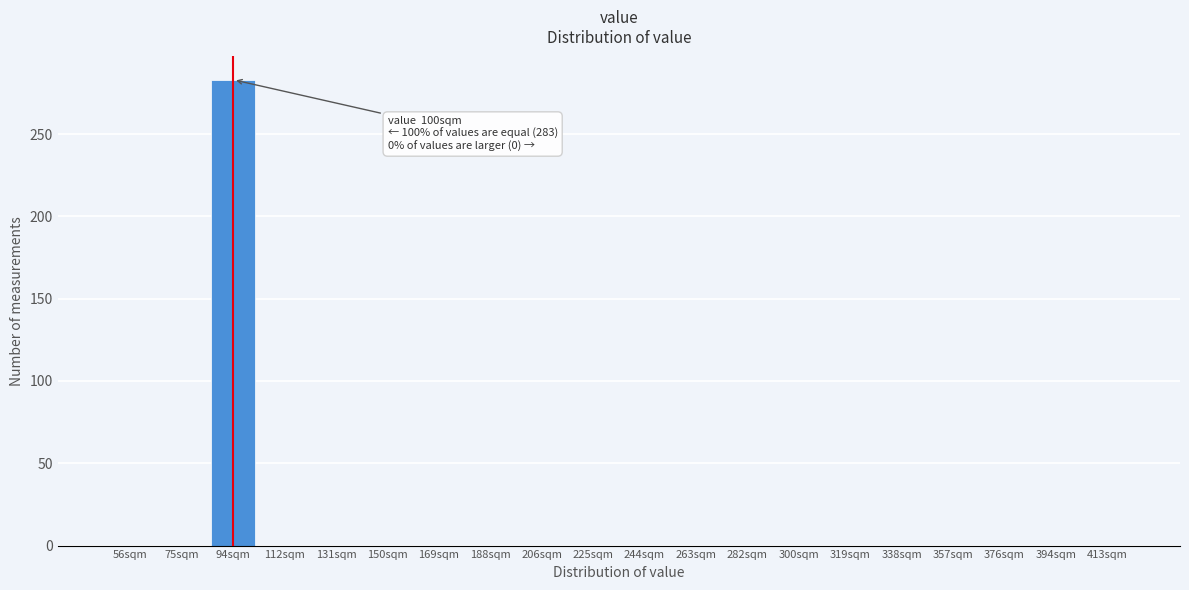

Reading right to left, what are all the values shown in this chart?

413sqm=0	394sqm=0	376sqm=0	357sqm=0	338sqm=0	319sqm=0	300sqm=0	282sqm=0	263sqm=0	244sqm=0	225sqm=0	206sqm=0	188sqm=0	169sqm=0	150sqm=0	131sqm=0	112sqm=0	94sqm=283	75sqm=0	56sqm=0